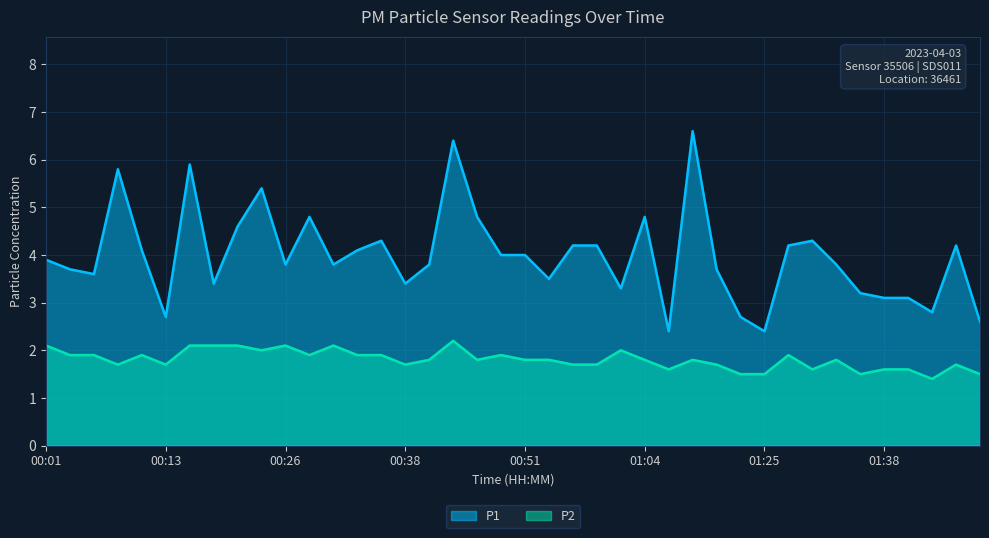

What is the difference between the second highest and minimum values in the P1 series?

4.0